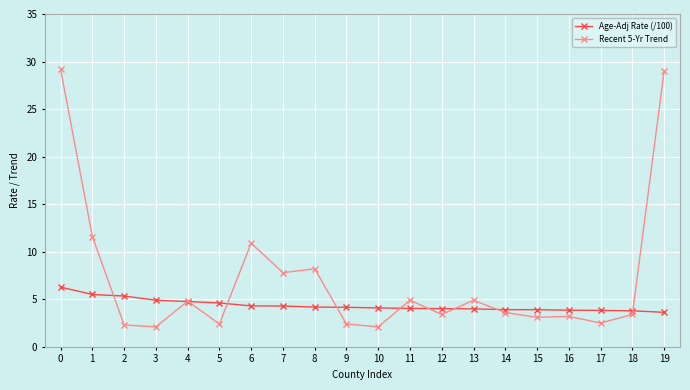

What is the value of the Age-Adj Rate (/100) point at the 20th from the left?

3.6